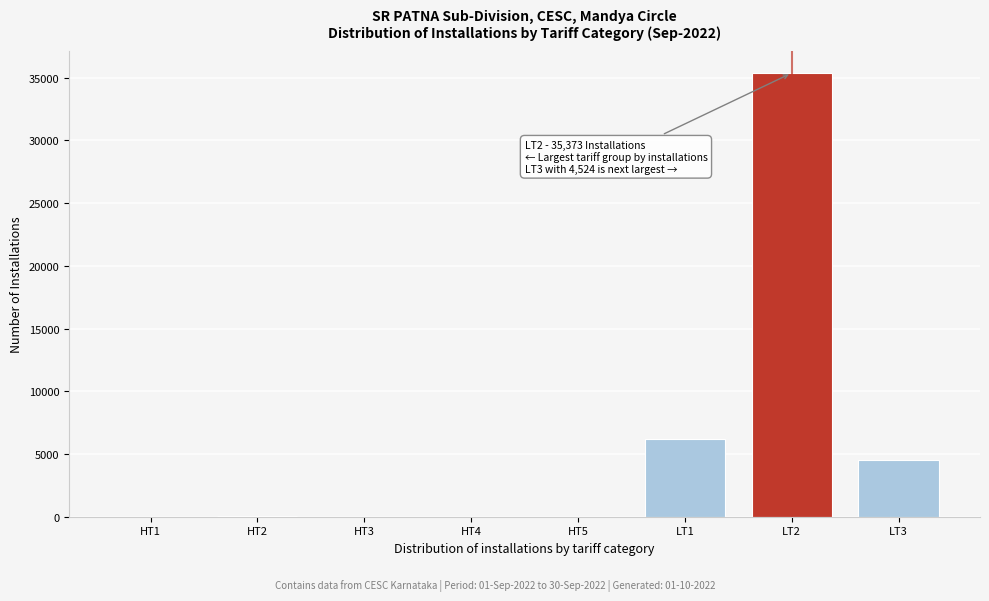

Which category has the highest value across all series?

LT2